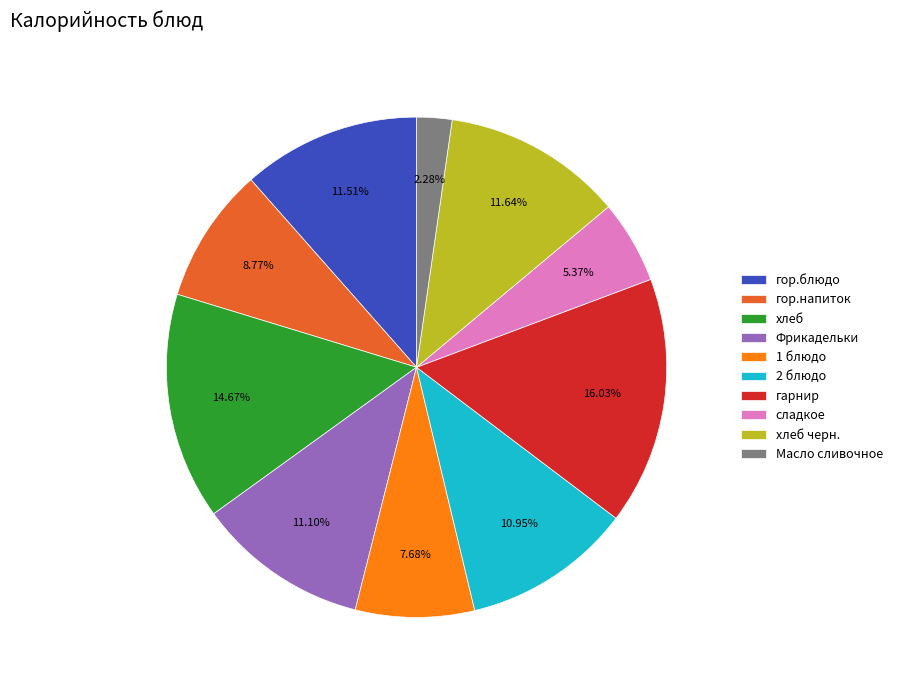

To the nearest percent, what portion does Фрикадельки represent?

11%